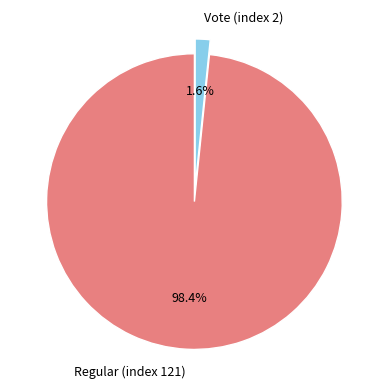

Which category has the biggest portion of the pie?

Regular (index 121)